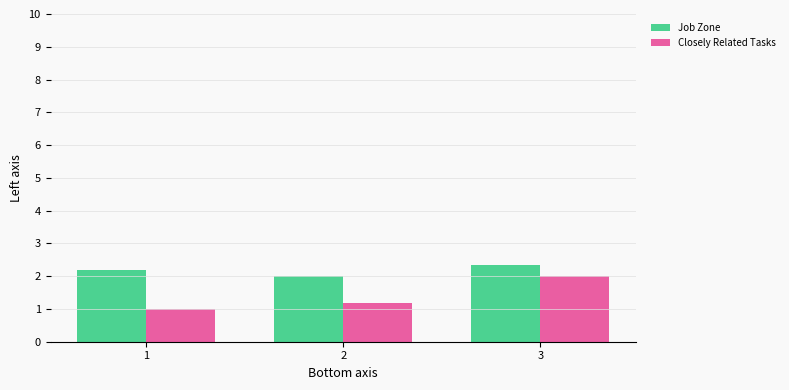

Rank the categories by Job Zone value from lowest to highest.

2, 1, 3